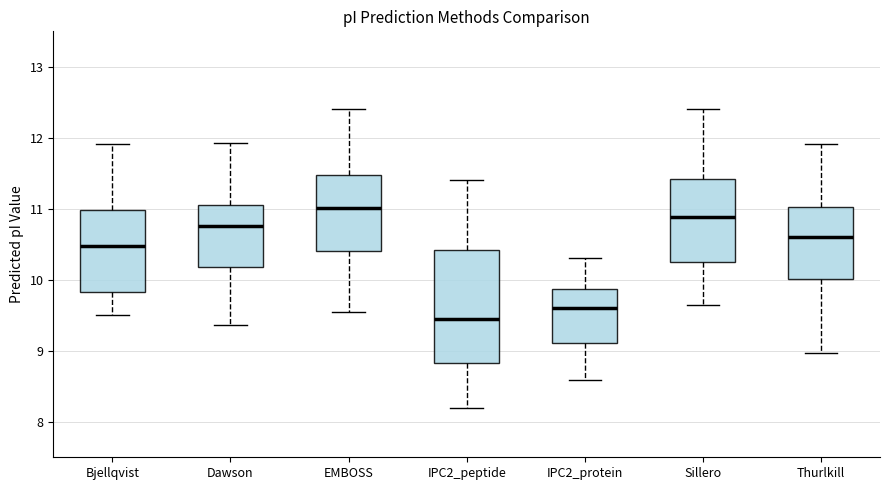

Reading left to right, transcribe this box plot: for each box, give where its median line is, the range the box spans, and where its two whiskers end, as read against the y-axis. The values are not printed on the chart, so give them approximately, as read against the axis.

Bjellqvist: median 10.5, box 9.8 to 11.0, whiskers 9.5 to 11.9
Dawson: median 10.8, box 10.2 to 11.1, whiskers 9.4 to 11.9
EMBOSS: median 11.0, box 10.4 to 11.5, whiskers 9.5 to 12.4
IPC2_peptide: median 9.5, box 8.8 to 10.4, whiskers 8.2 to 11.4
IPC2_protein: median 9.6, box 9.1 to 9.9, whiskers 8.6 to 10.3
Sillero: median 10.9, box 10.2 to 11.4, whiskers 9.6 to 12.4
Thurlkill: median 10.6, box 10.0 to 11.0, whiskers 9.0 to 11.9